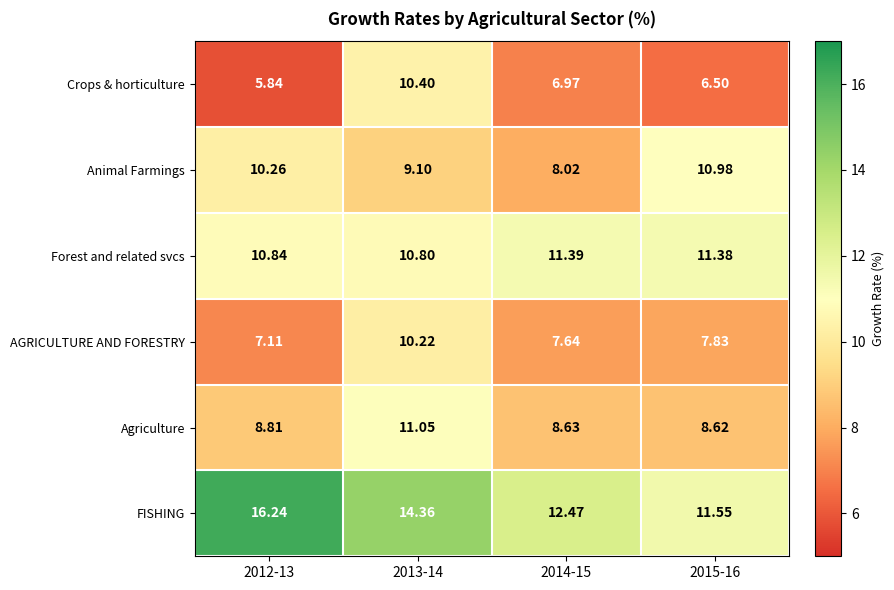

Rank the series by their maximum value, from highest to lowest.

FISHING, Forest and related svcs, Agriculture, Animal Farmings, Crops & horticulture, AGRICULTURE AND FORESTRY